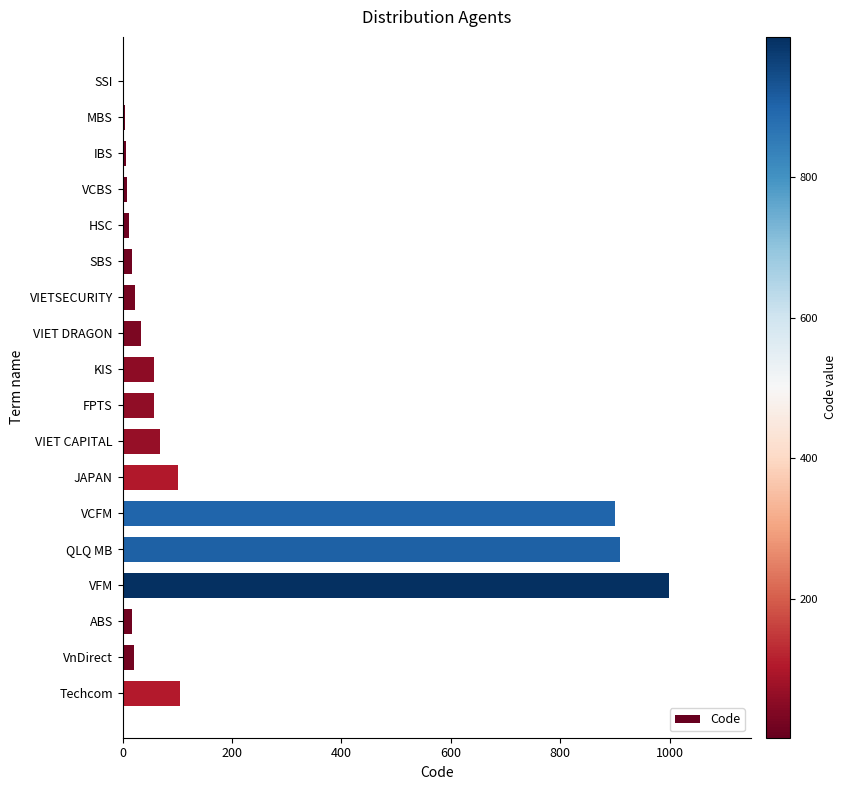

Between VFM and FPTS, which is larger?

VFM